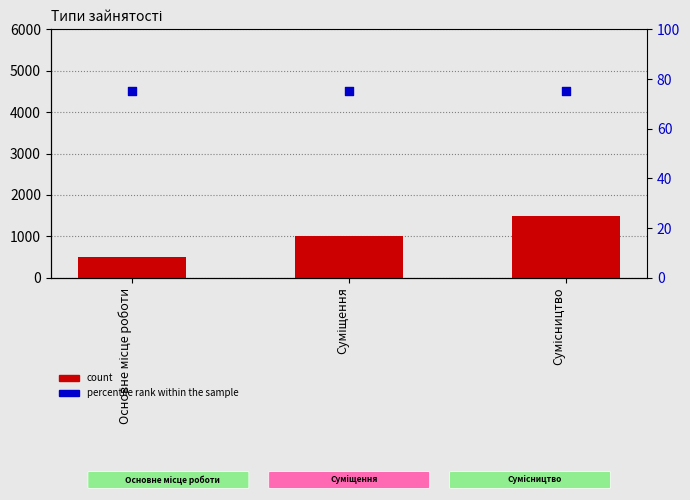

Which series contains the lowest Y value?

percentile rank within the sample